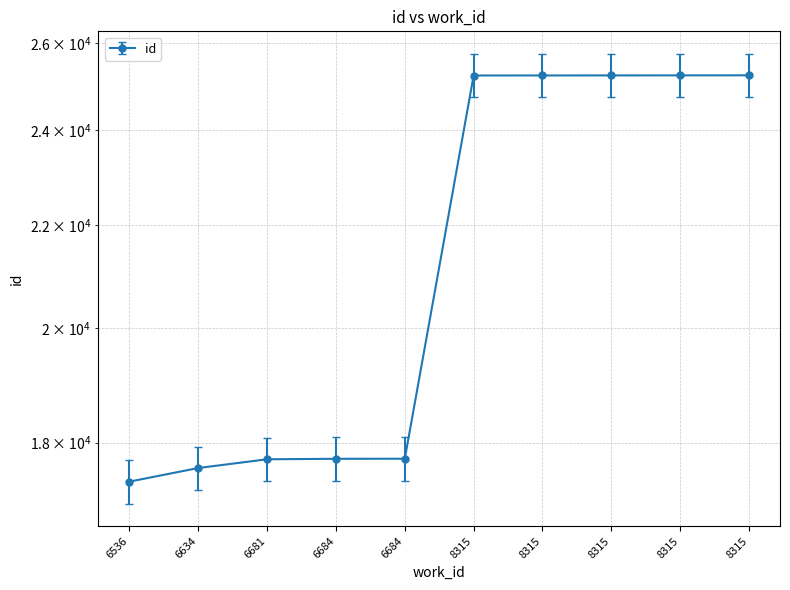

Rank the categories by value from lowest to highest.

6536, 6634, 6681, 6684, 6684, 8315, 8315, 8315, 8315, 8315